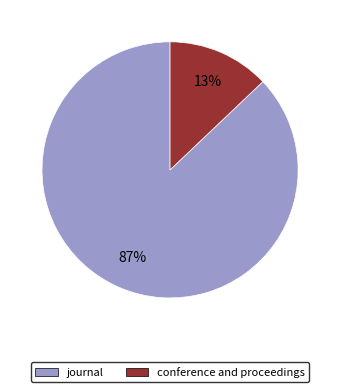

Do conference and proceedings and journal together represent more than half of the pie?

Yes